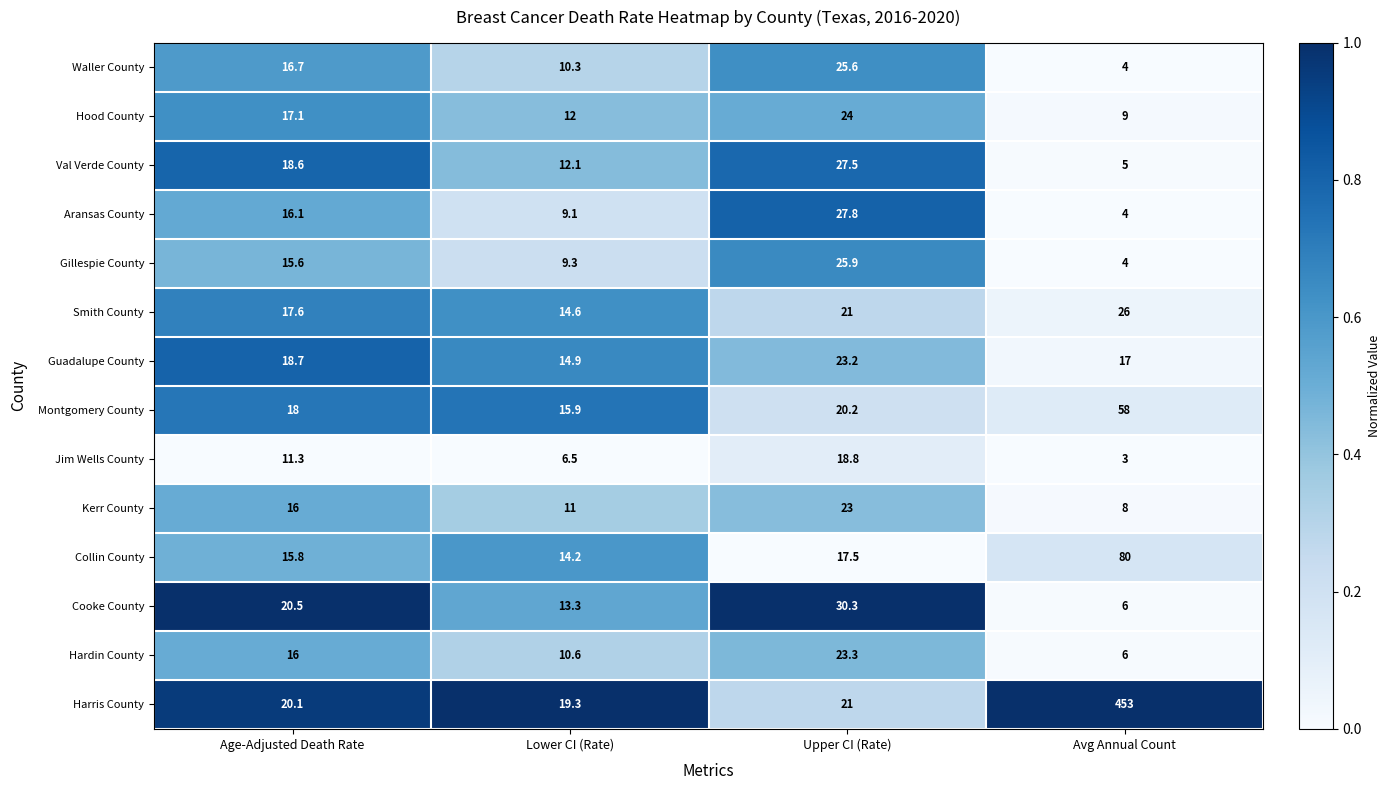

Is the value of Montgomery County at Upper CI (Rate) greater than the value of Kerr County at Age-Adjusted Death Rate?

Yes